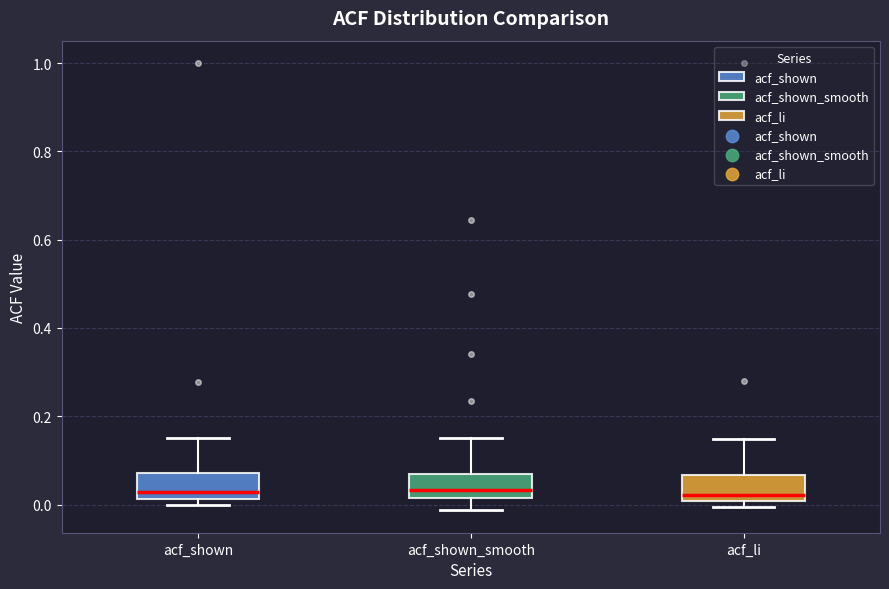

Reading left to right, read every box against the y-axis: the position of its median line, the range the box covers, and the ends of its whiskers. The values are not printed on the chart, so give them approximately, as read against the axis.

acf_shown: median 0.02 (just above the box's lower edge), box 0.02 to 0.08, whiskers 0.00 to 0.16
acf_shown_smooth: median 0.04, box 0.02 to 0.06, whiskers -0.02 to 0.16
acf_li: median 0.02, box 0.00 to 0.06, whiskers 0.00 (just below the box's lower edge) to 0.14